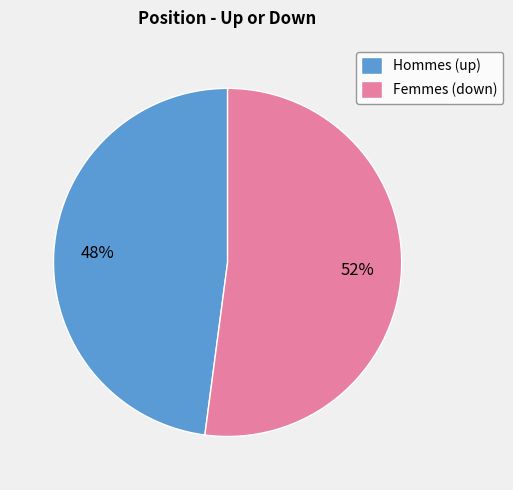

Which slice represents more than half of the pie?

Femmes (down)